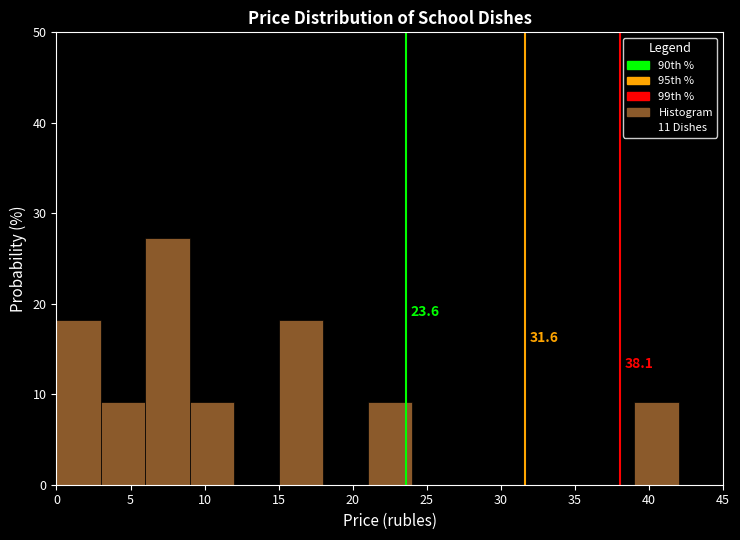

Which range on the x-axis has the tallest bar?

6 to 9